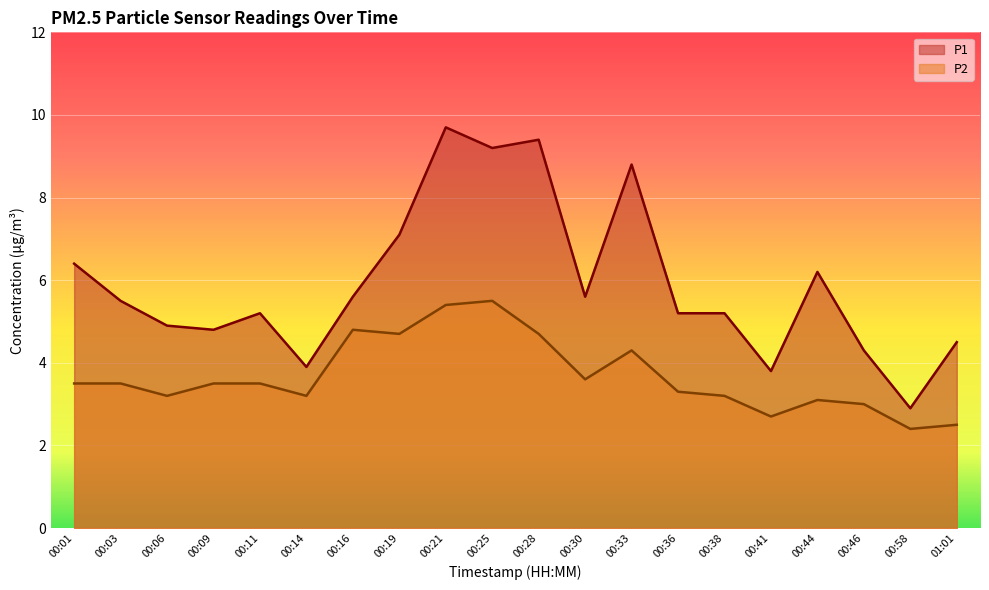

What is the average value of the P2 series?

3.7